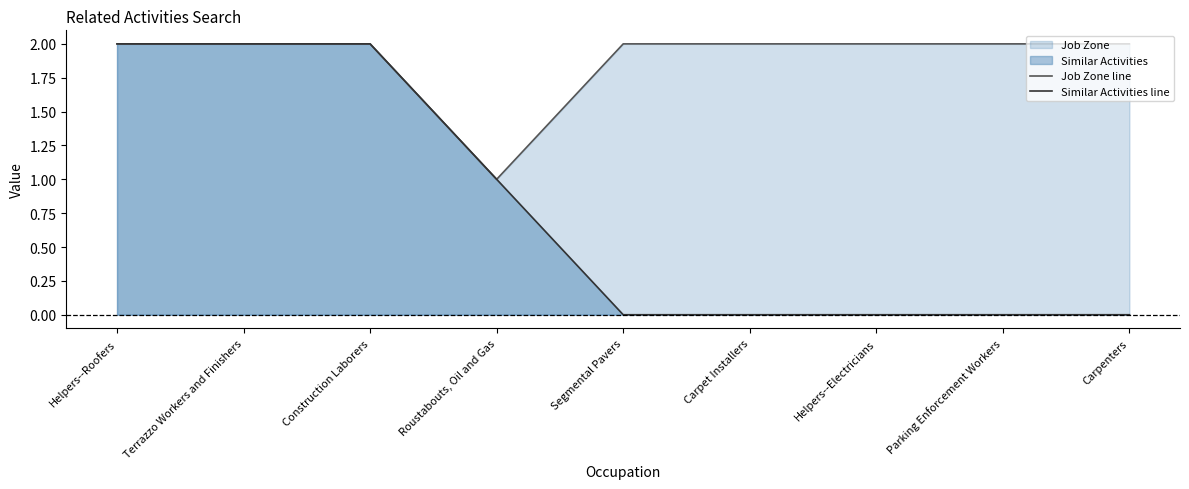

What is the difference between the second highest and minimum values in the Similar Activities line series?

2